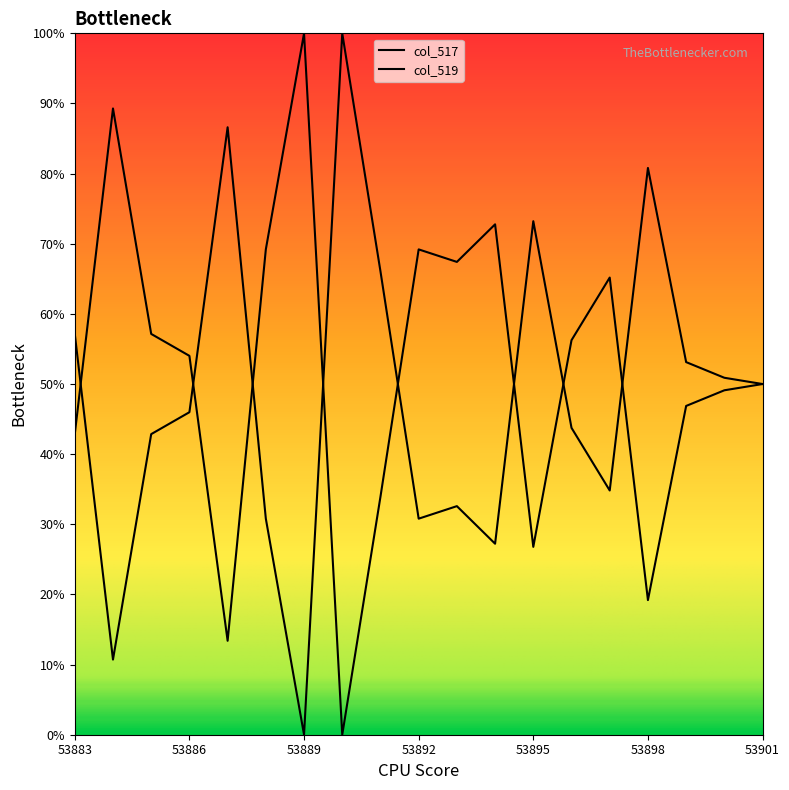

In col_519, how many points are higher than both neighbors (excluding endpoints)?

5